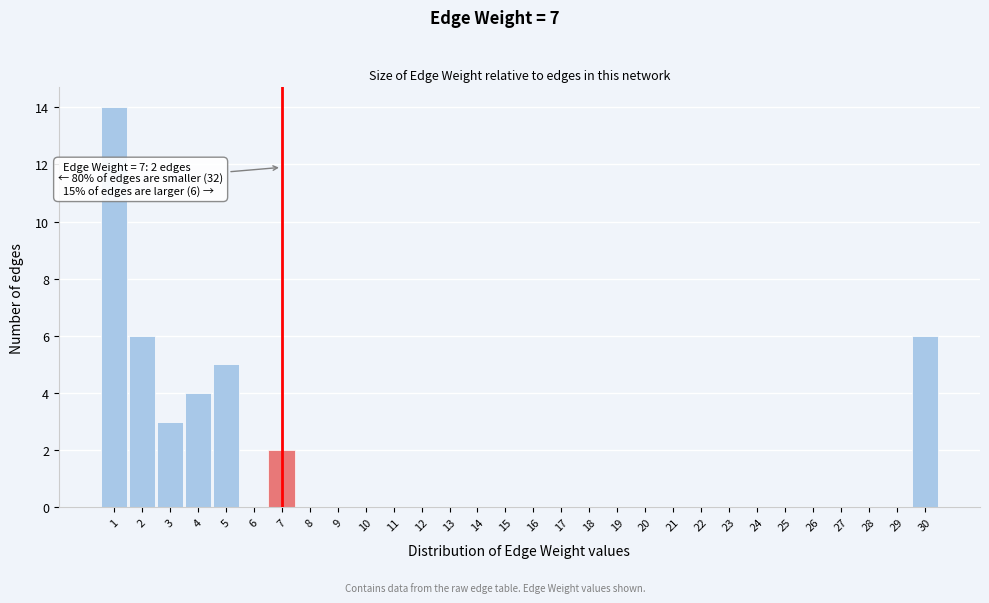

Which range on the x-axis has the tallest bar?

0.5 to 1.5